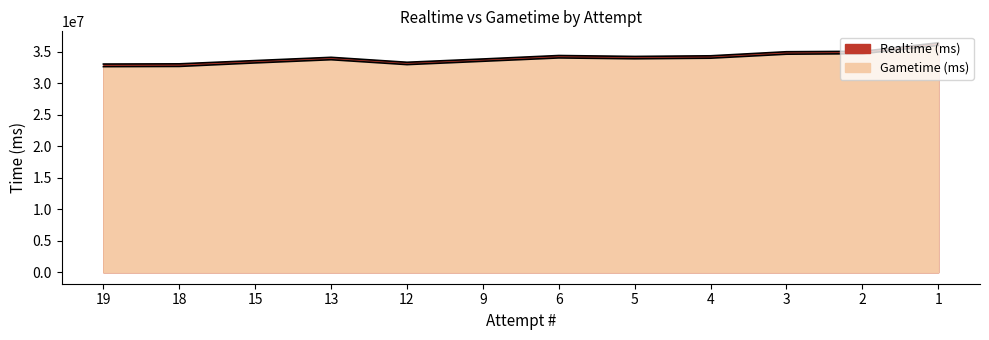

Reading left to right, transcribe all the data shown in this chart.

Realtime (ms): 33049120	33083124	33602525	34118660	33333354	33854997	34405069	34260040	34359466	35005240	35076321	36422557
Gametime (ms): 32640595	32672656	33229483	33738700	32960385	33488834	34021701	33887816	33980904	34614584	34693906	36010276